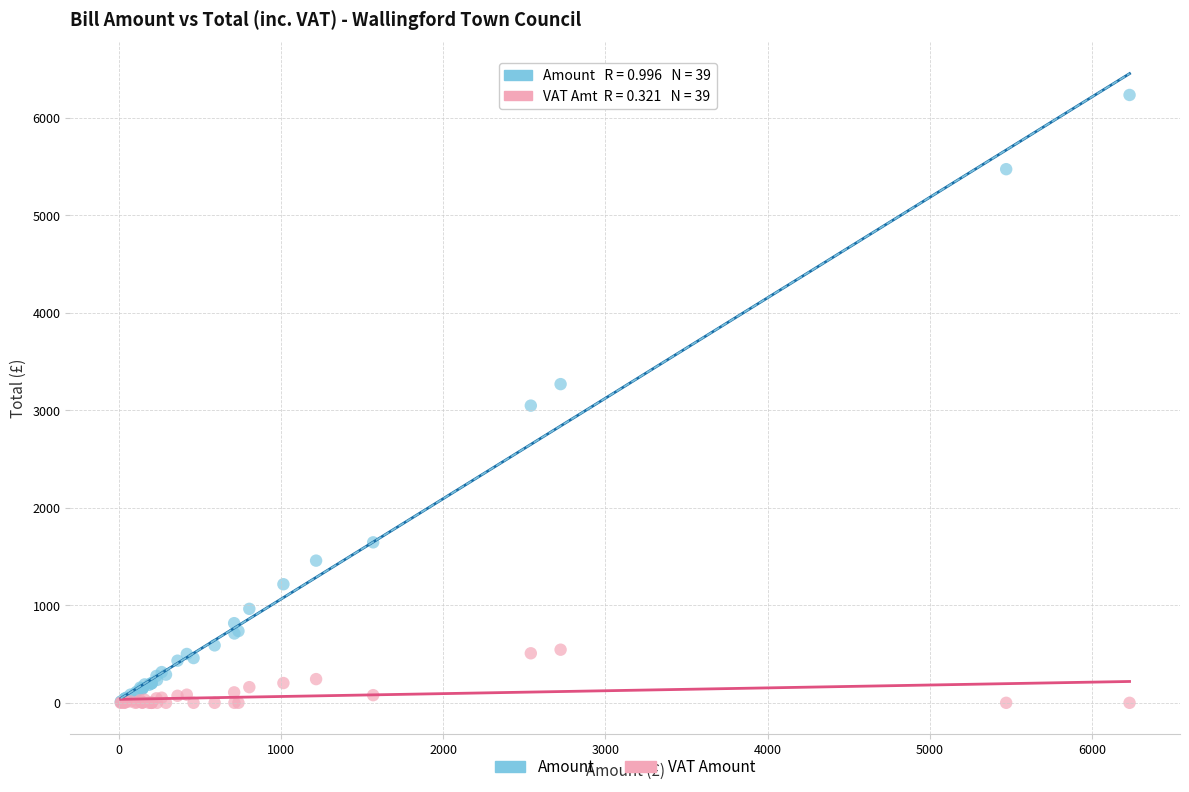

In the Amount series, what Y value is closest to 3121?

3047.5